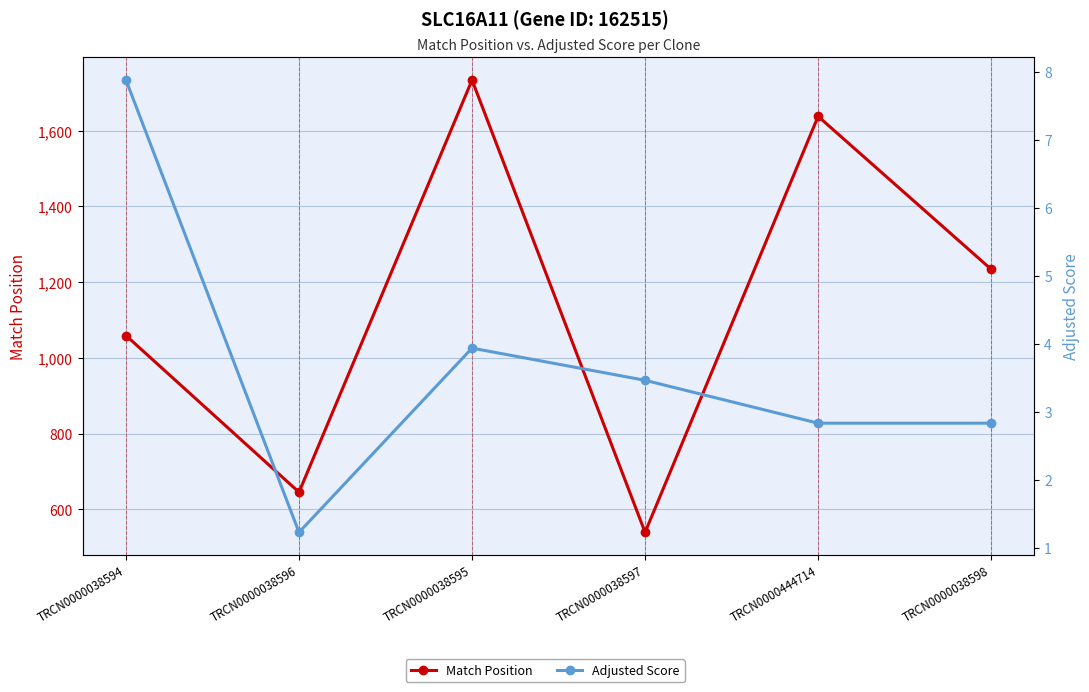

The Match Position series shows 854.4 at TRCN0000038595. True or false?

False